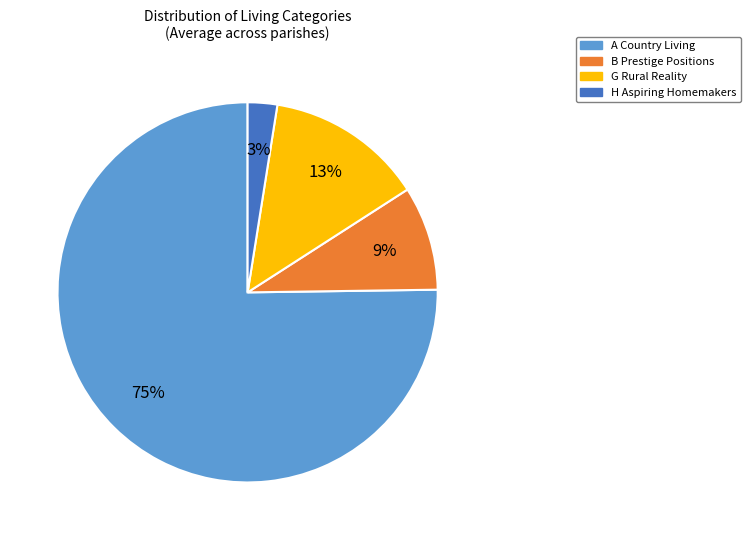

The A Country Living slice represents 80% of the pie. True or false?

False